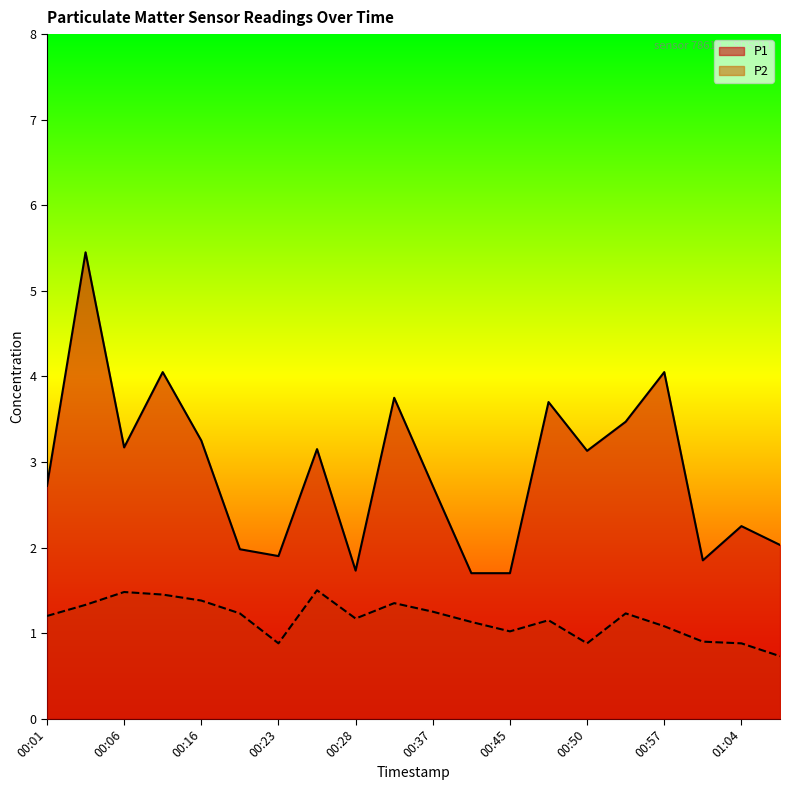

Reading left to right, list all the values displayed in this chart.

P1: 2.7	5.5	3.2	4.0	3.2	2.0	1.9	3.1	1.7	3.8	2.7	1.7	1.7	3.7	3.1	3.5	4.0	1.9	2.2	2.0
P2: 1.2	1.3	1.5	1.4	1.4	1.2	0.9	1.5	1.2	1.4	1.2	1.1	1.0	1.1	0.9	1.2	1.1	0.9	0.9	0.7